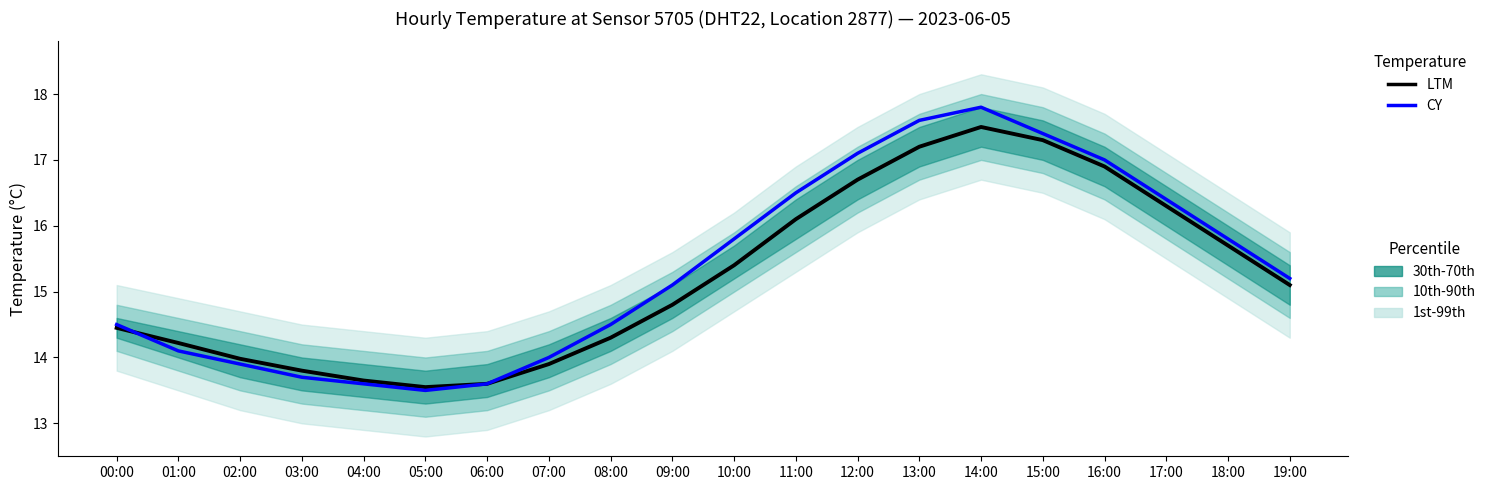

At how many categories does at least one series exceed 14?

14